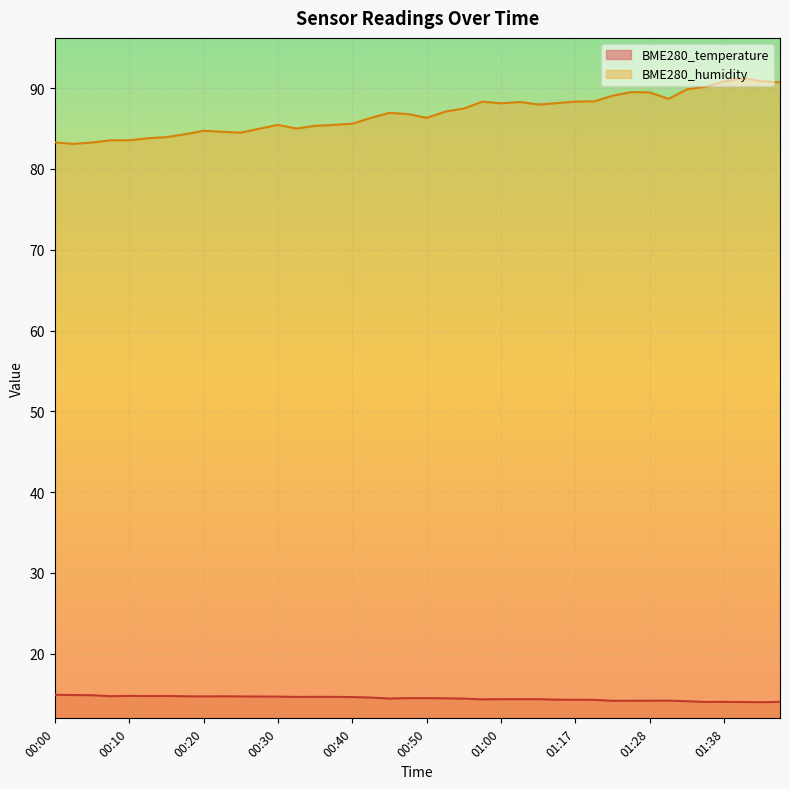

At how many categories does at least one series exceed 19?

40